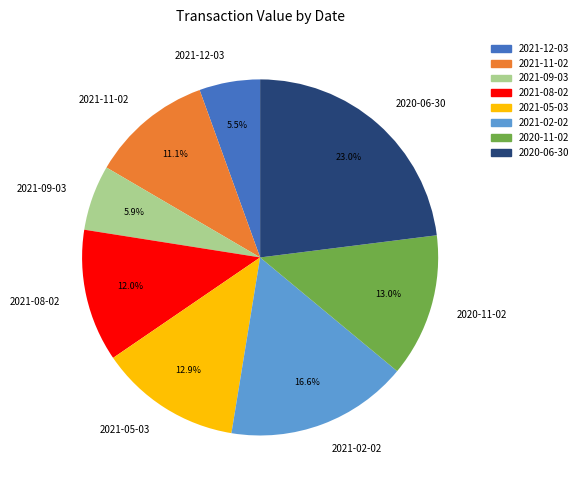

Do 2020-06-30 and 2020-11-02 together represent more than half of the pie?

No